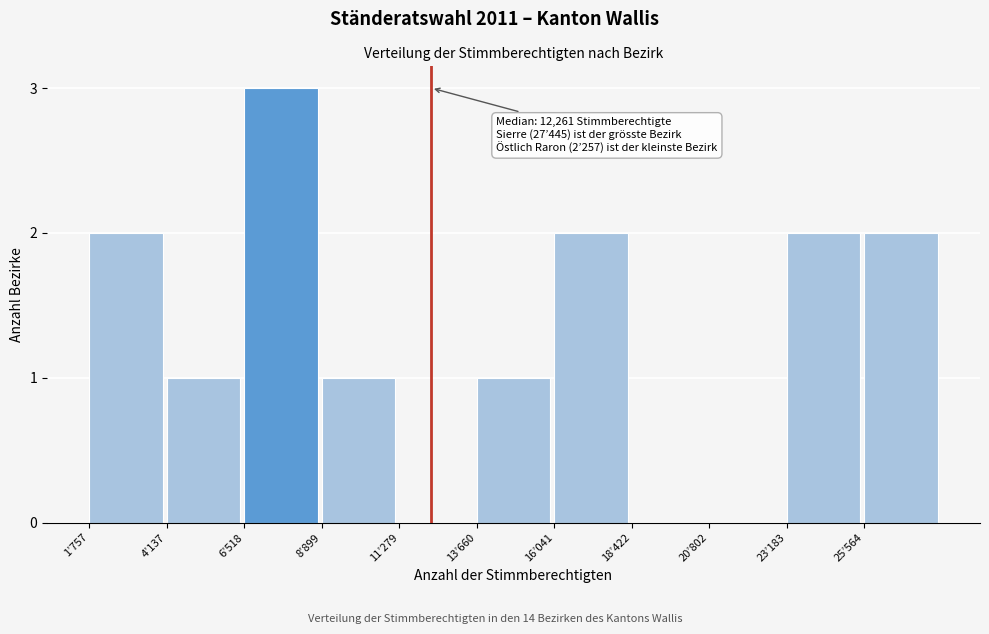

Reading left to right, list all the values displayed in this chart.

1’757=2	4’137=1	6’518=3	8’899=1	11’279=0	13’660=1	16’041=2	18’422=0	20’802=0	23’183=2	25’564=2